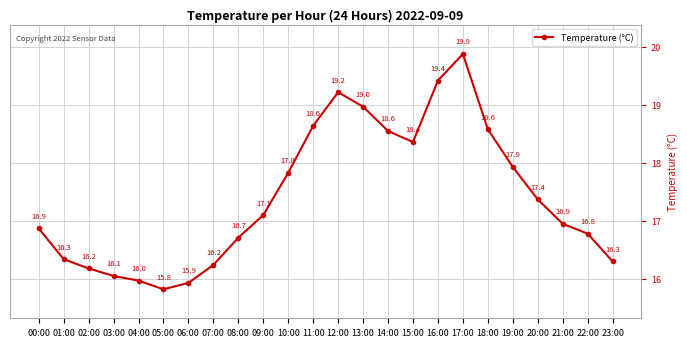

What is the label of the 8th point from the left?

07:00